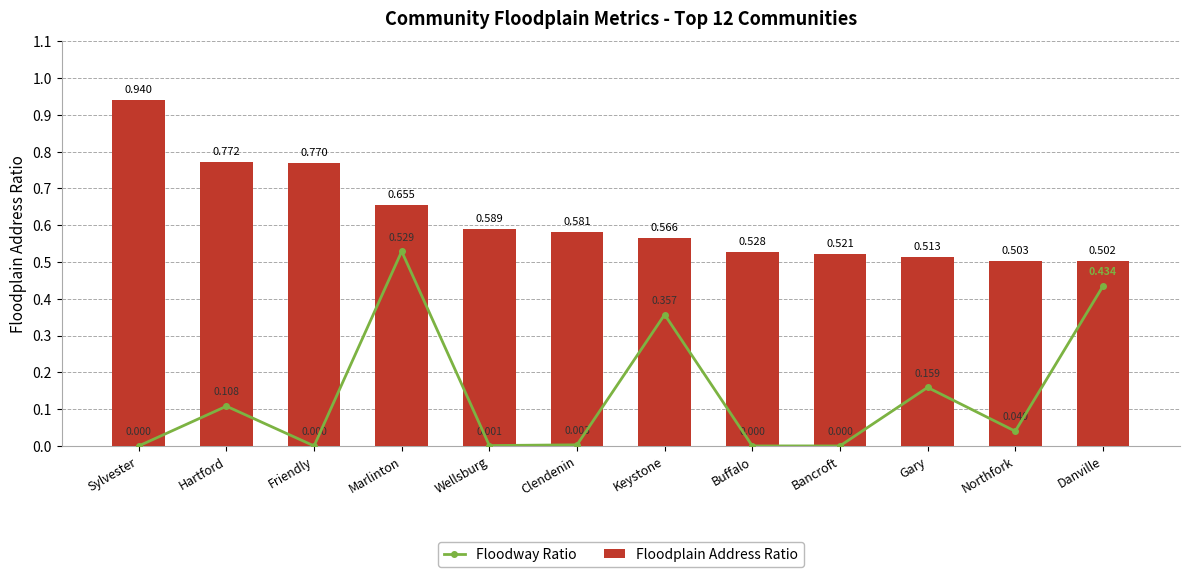

What is the maximum value shown in the chart?

0.9